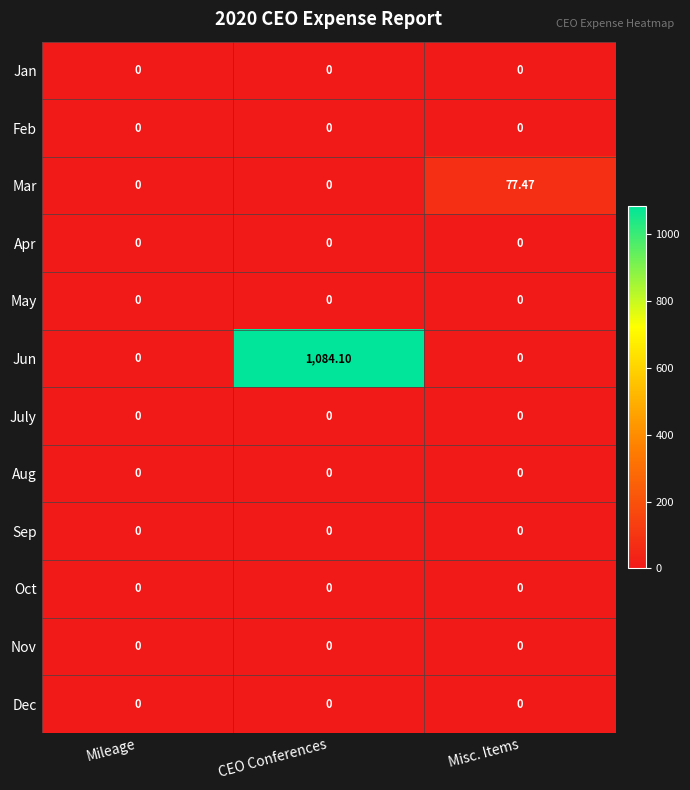

What is the total value across all series at Misc. Items?

77.5